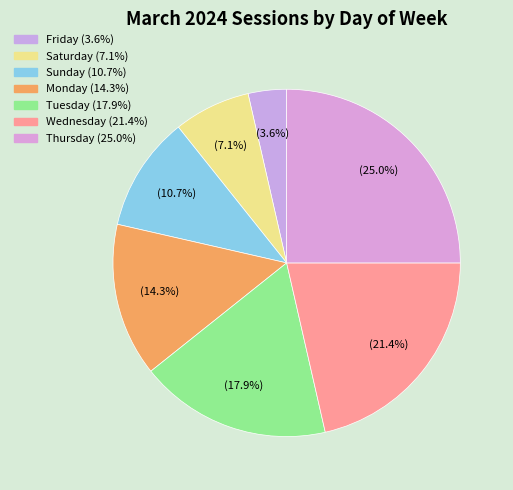

Is it true that Saturday is 1% of the pie?

False